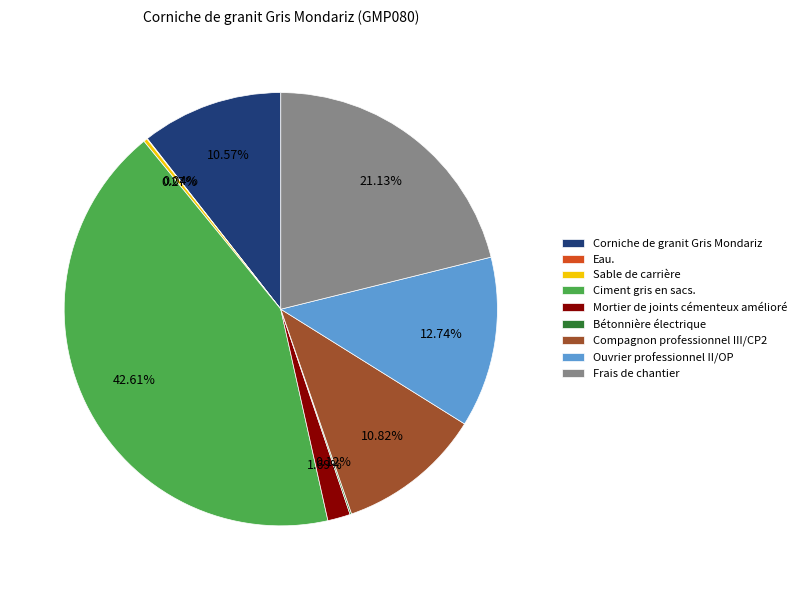

Is there any slice that represents more than half of the pie?

No